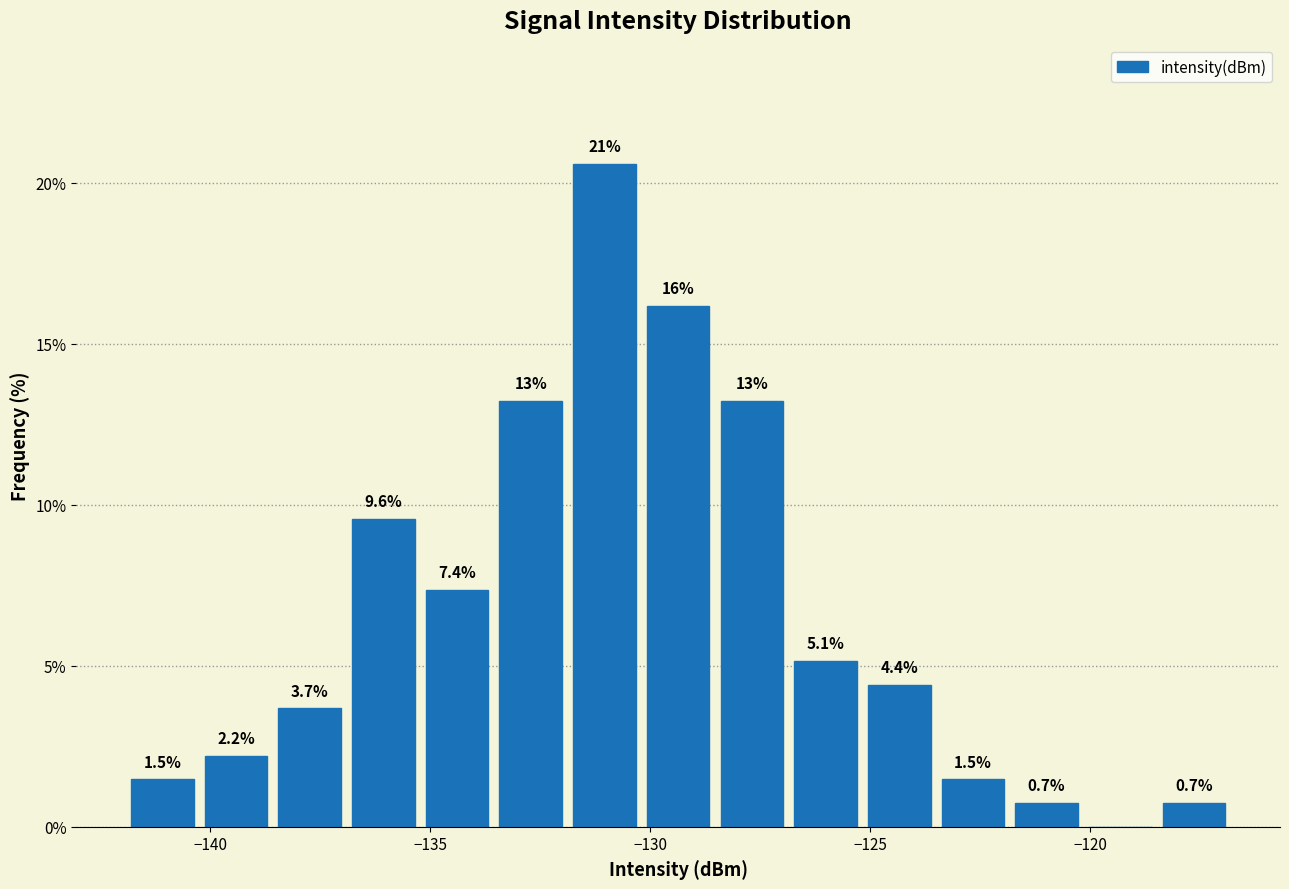

Around what value on the x-axis is the tallest bar? Give the approximate position of its centre, as read against the axis.

-131.0